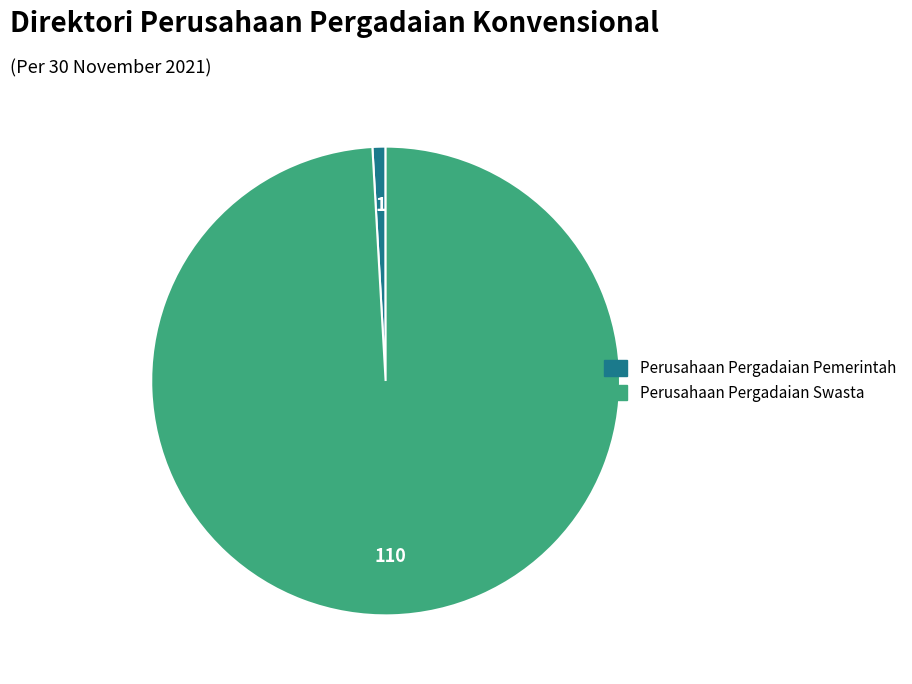

Which category accounts for the majority?

Perusahaan Pergadaian Swasta